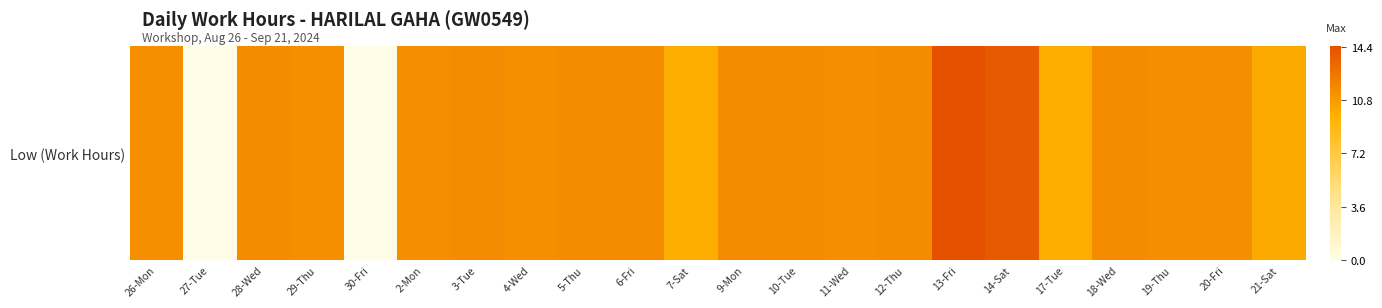

Which has a higher value, 12-Thu or 26-Mon?

12-Thu